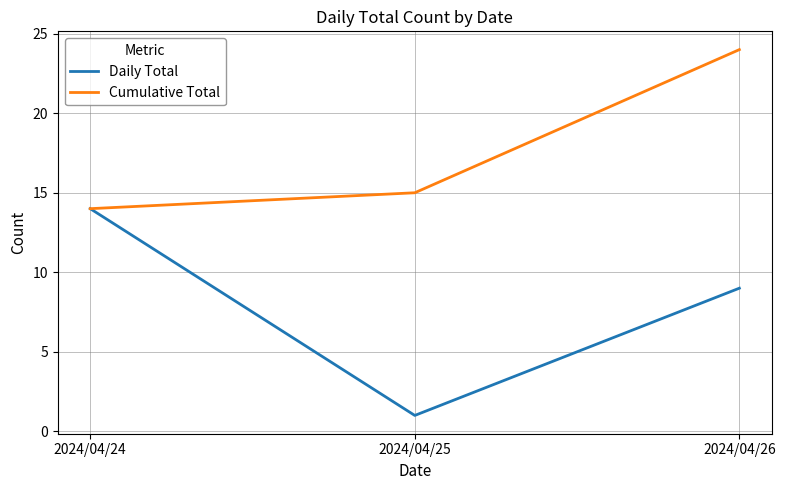

How many series are shown in this chart?

2